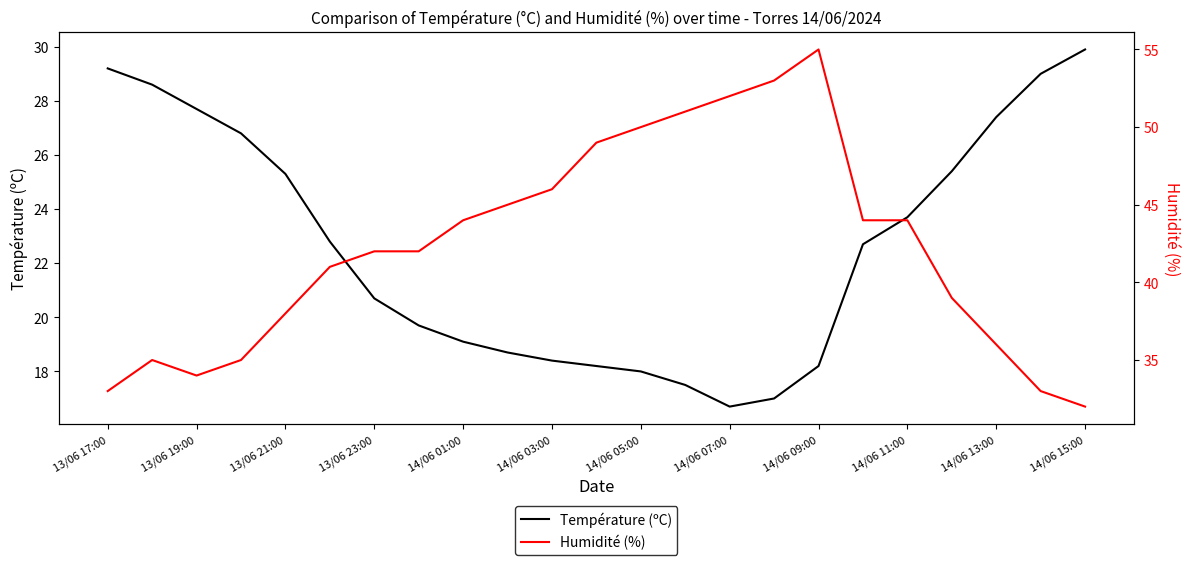

Which series has the largest total across all categories?

Humidité (%)